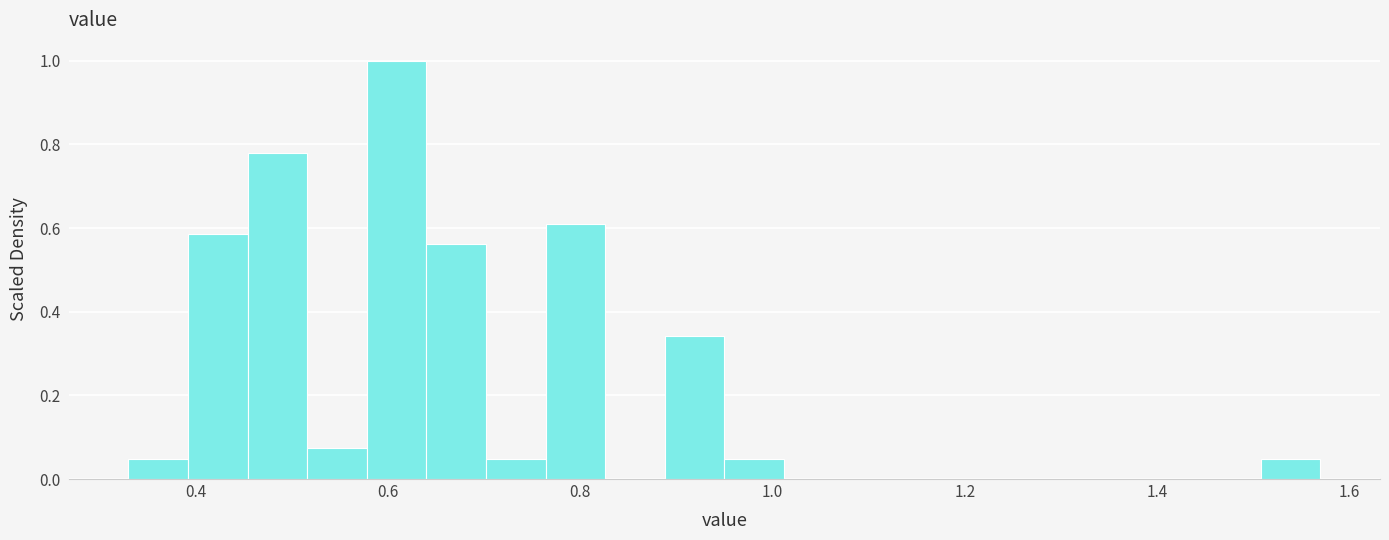

Read against the x-axis, roughly where is the centre of the tallest bar?

0.60